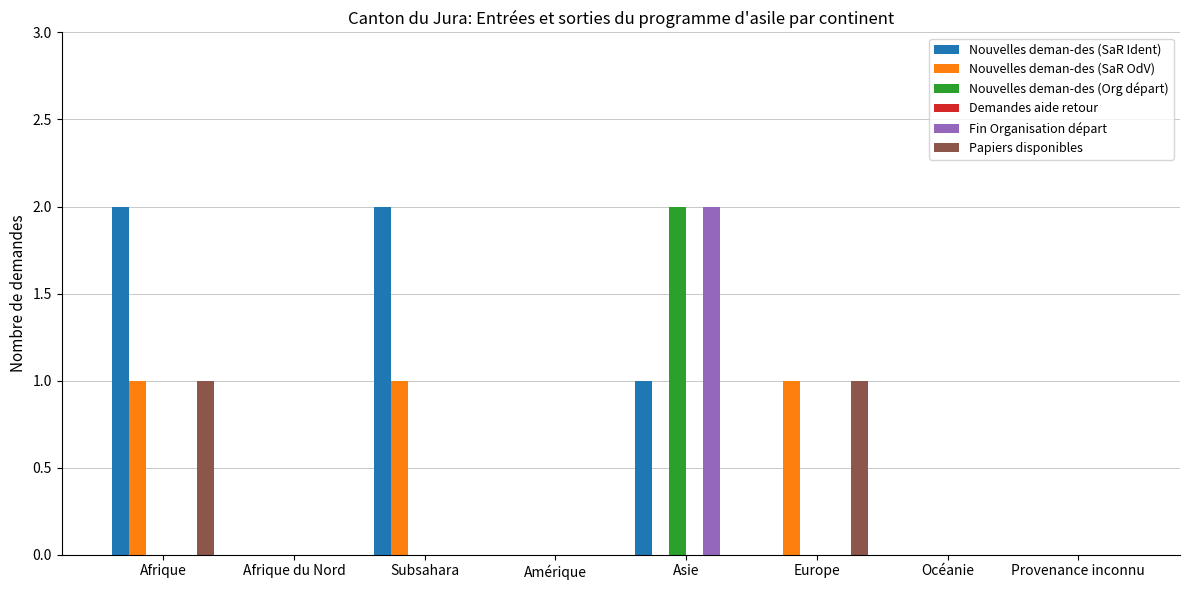

Which series has the largest total across all categories?

Nouvelles deman-des (SaR Ident)